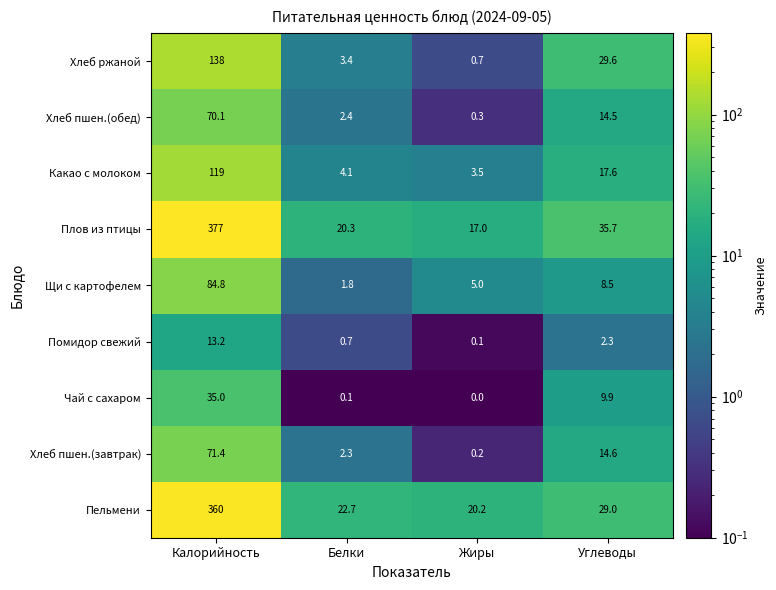

What is the spread (max minus min) of values at Жиры?

20.2